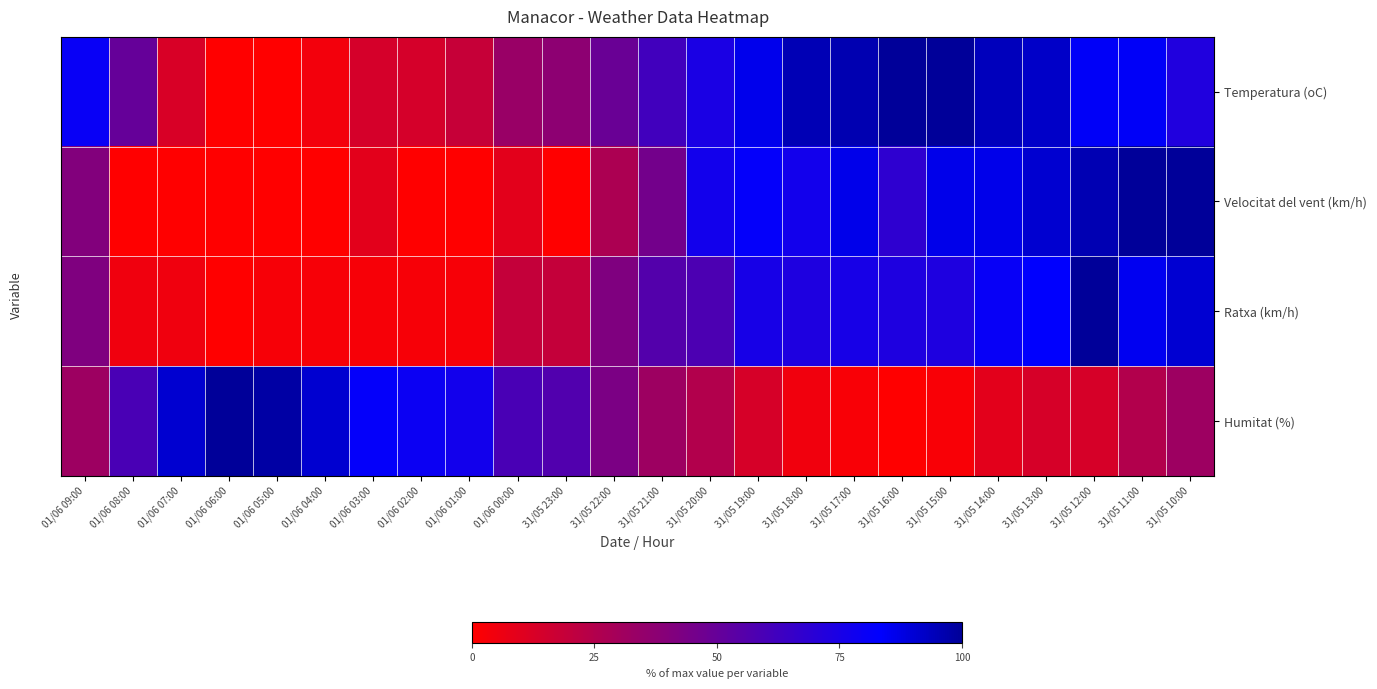

Rank the series at 01/06 00:00 from lowest to highest value.

Velocitat del vent (km/h), Ratxa (km/h), Temperatura (oC), Humitat (%)